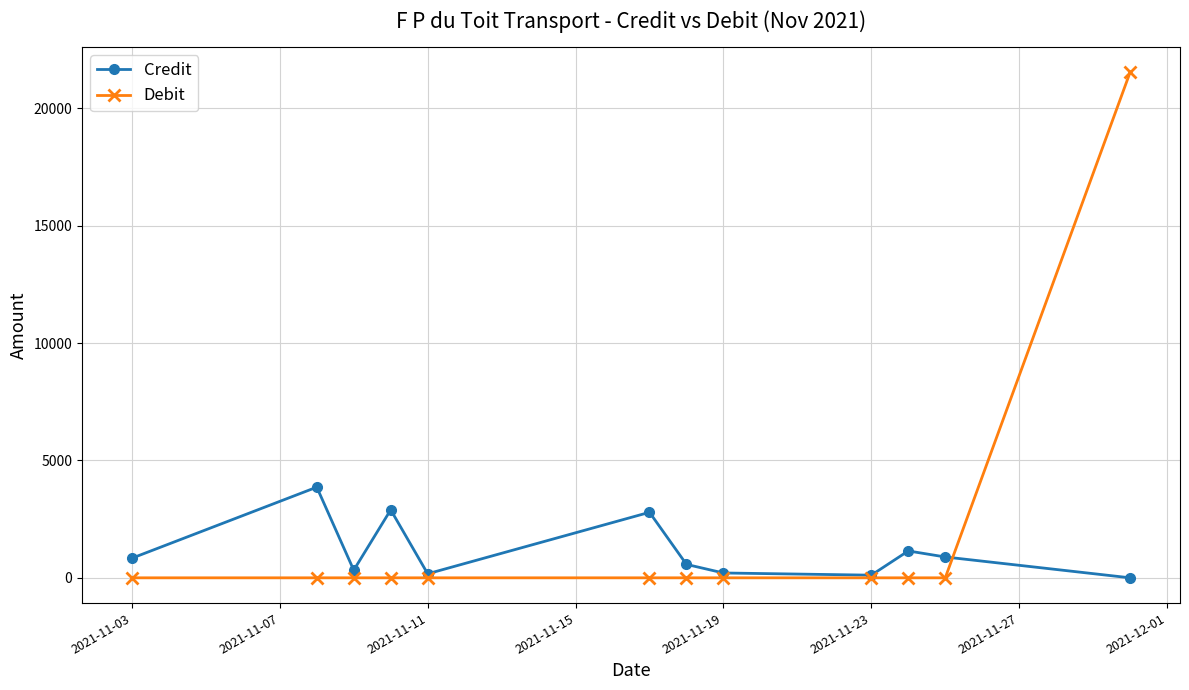

List the series in order of their peak value, lowest first.

Credit, Debit